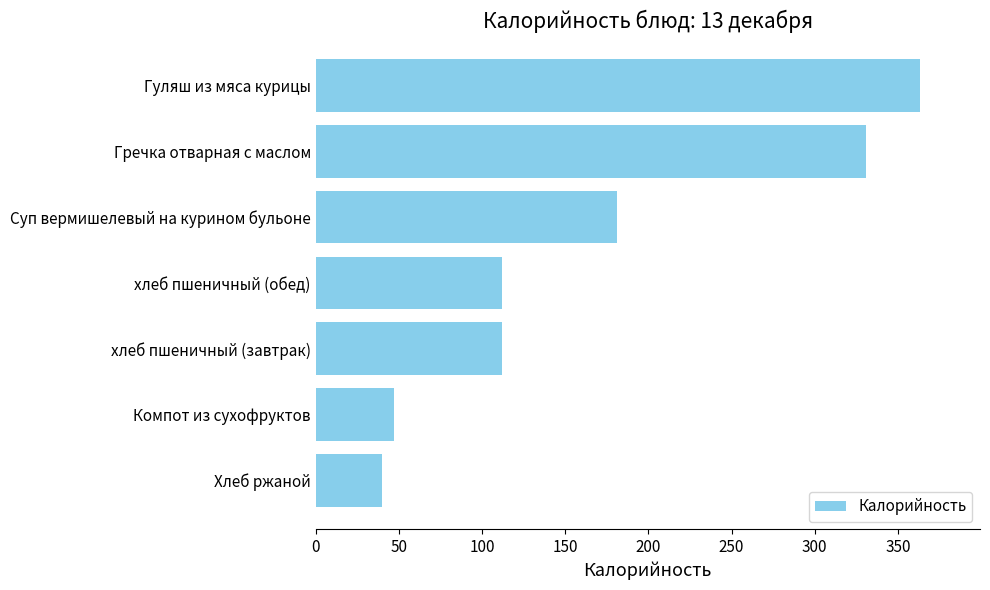

What is the sum of all values?

1185.9